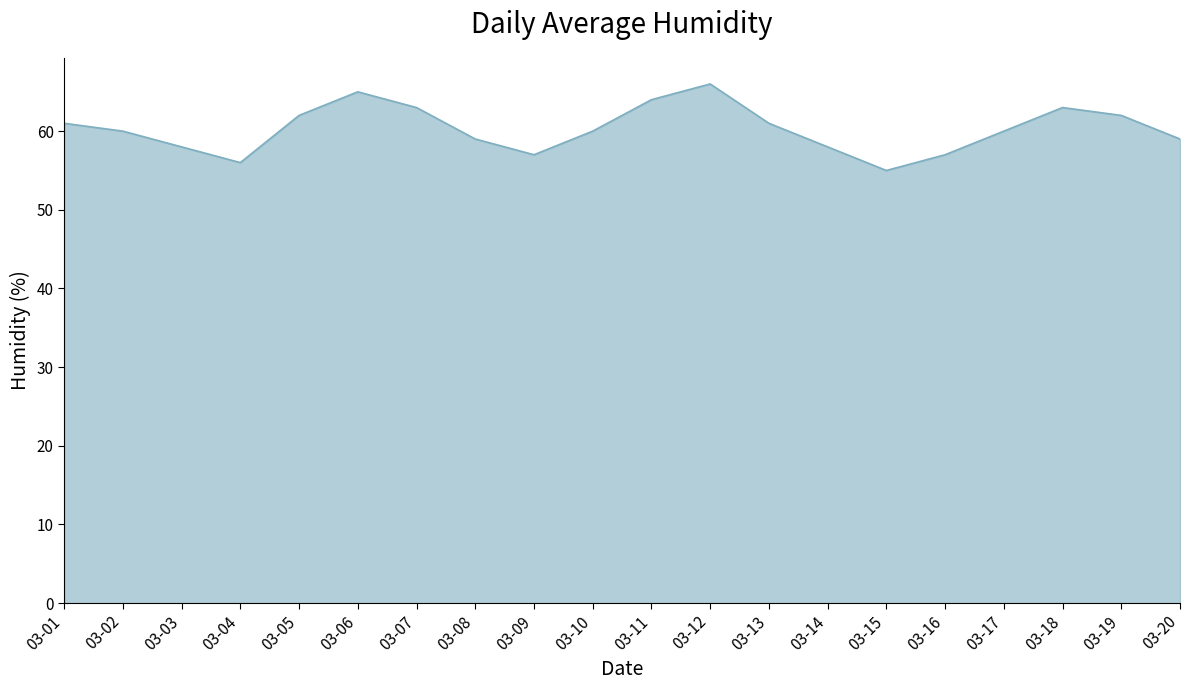

What is the average value?

60